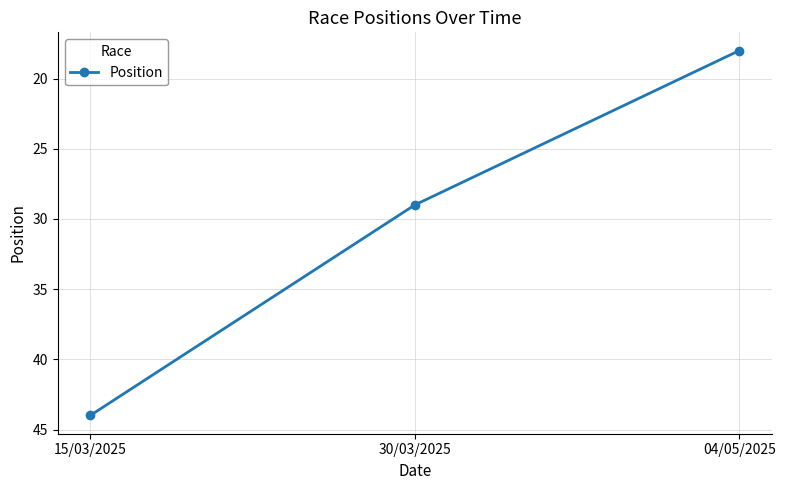

What is the difference between the values at 04/05/2025 and 15/03/2025?

26